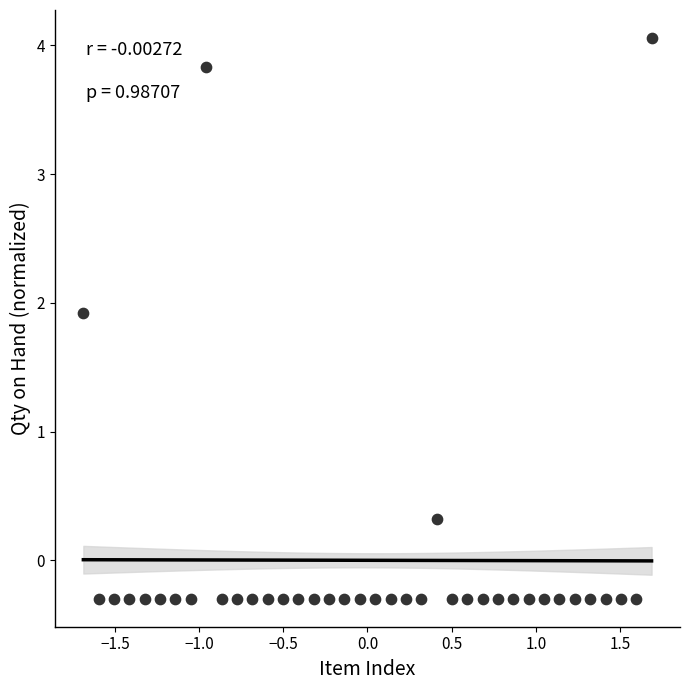

What is the range of Y values (max minus min)?

4.4